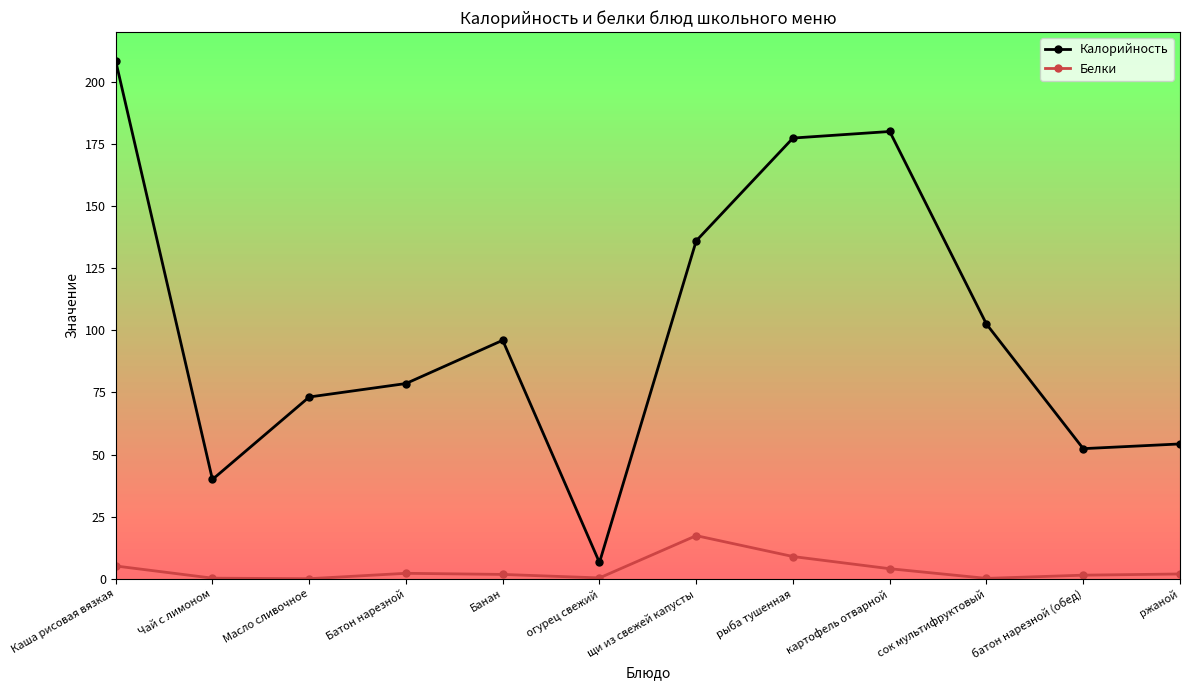

What is the difference between the second highest and minimum values in the Калорийность series?

173.4